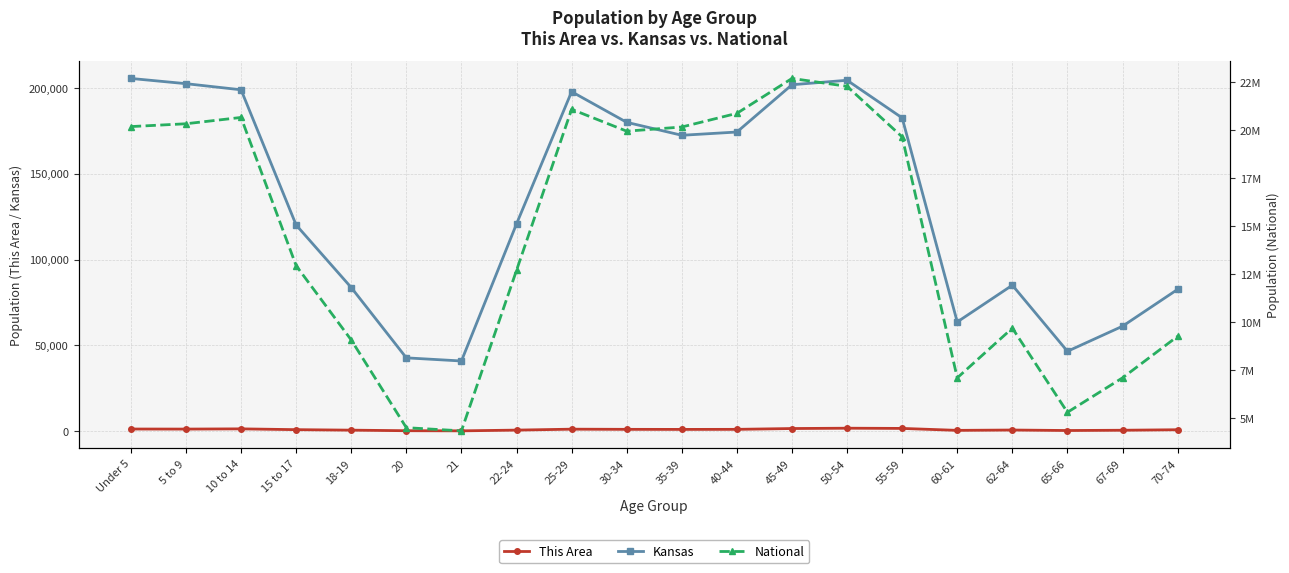

What is the spread (max minus min) of values at 67-69?

7114771